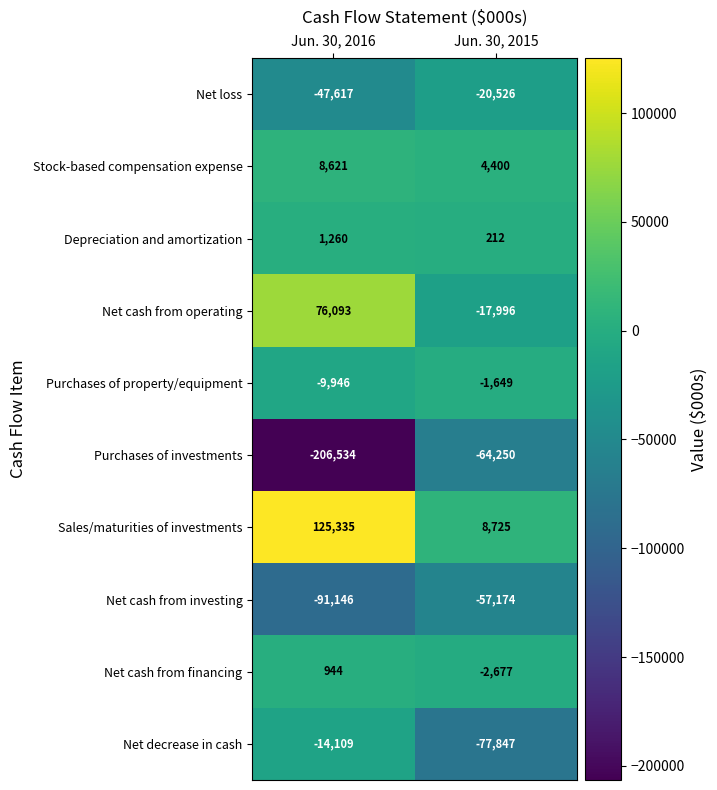

Which series changed the most between Jun. 30, 2016 and Jun. 30, 2015?

Purchases of investments